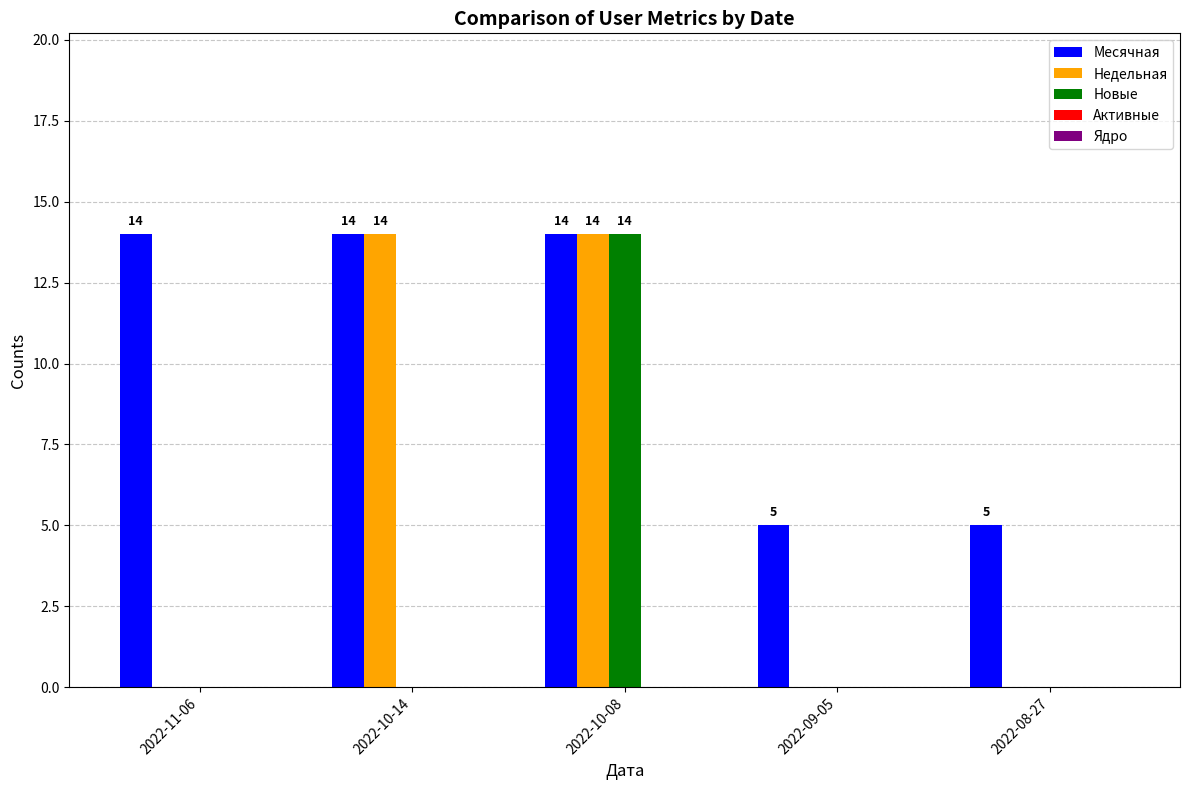

Which series changed the most between 2022-10-14 and 2022-10-08?

Новые